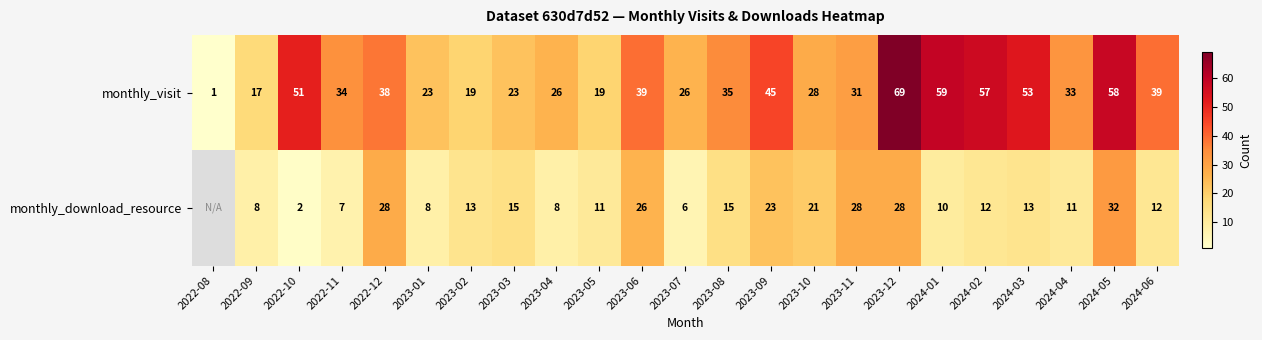

At how many categories does at least one series exceed 58?

2